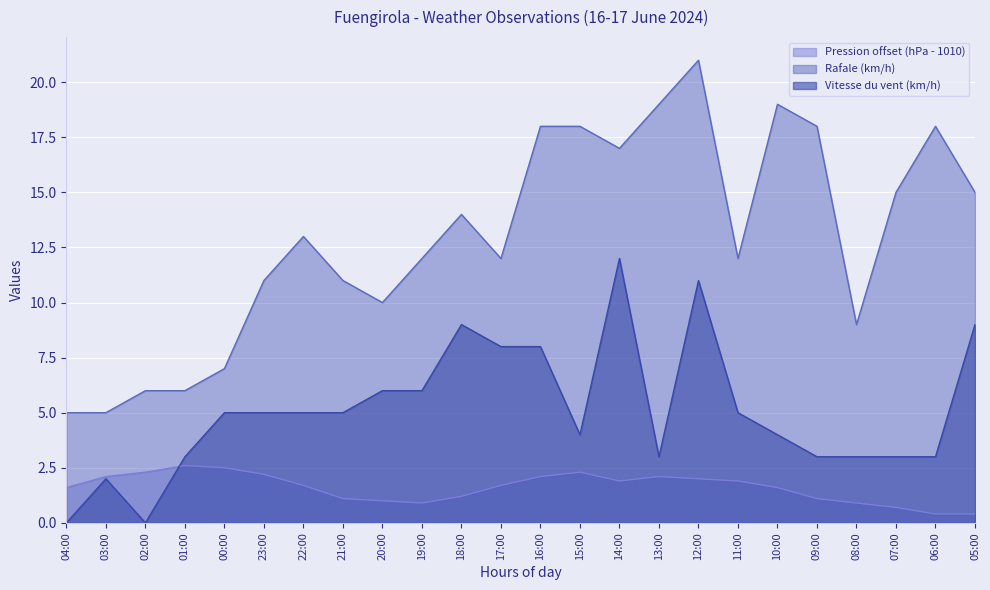

At which category is the sum across all series the highest?

12:00